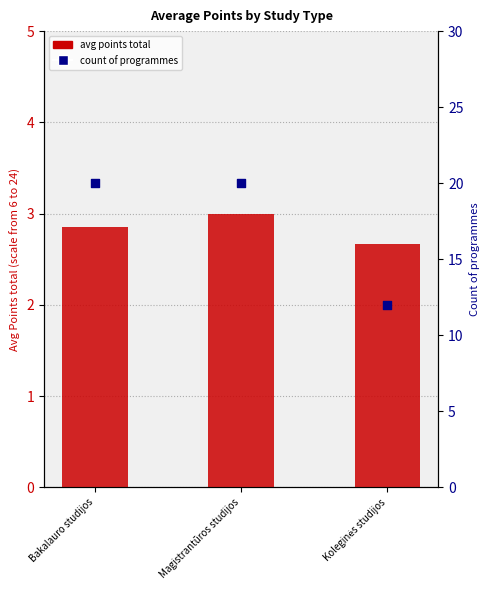

Which series has the widest spread of Y values?

Count